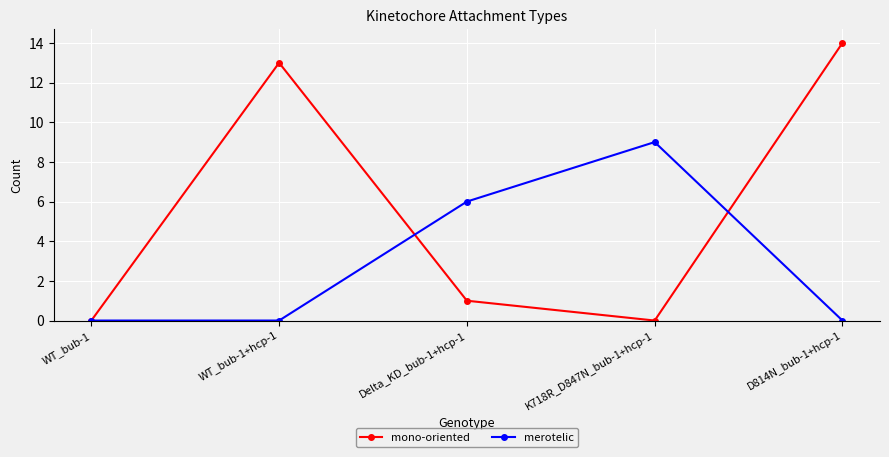

How many distinct data groups are displayed?

2